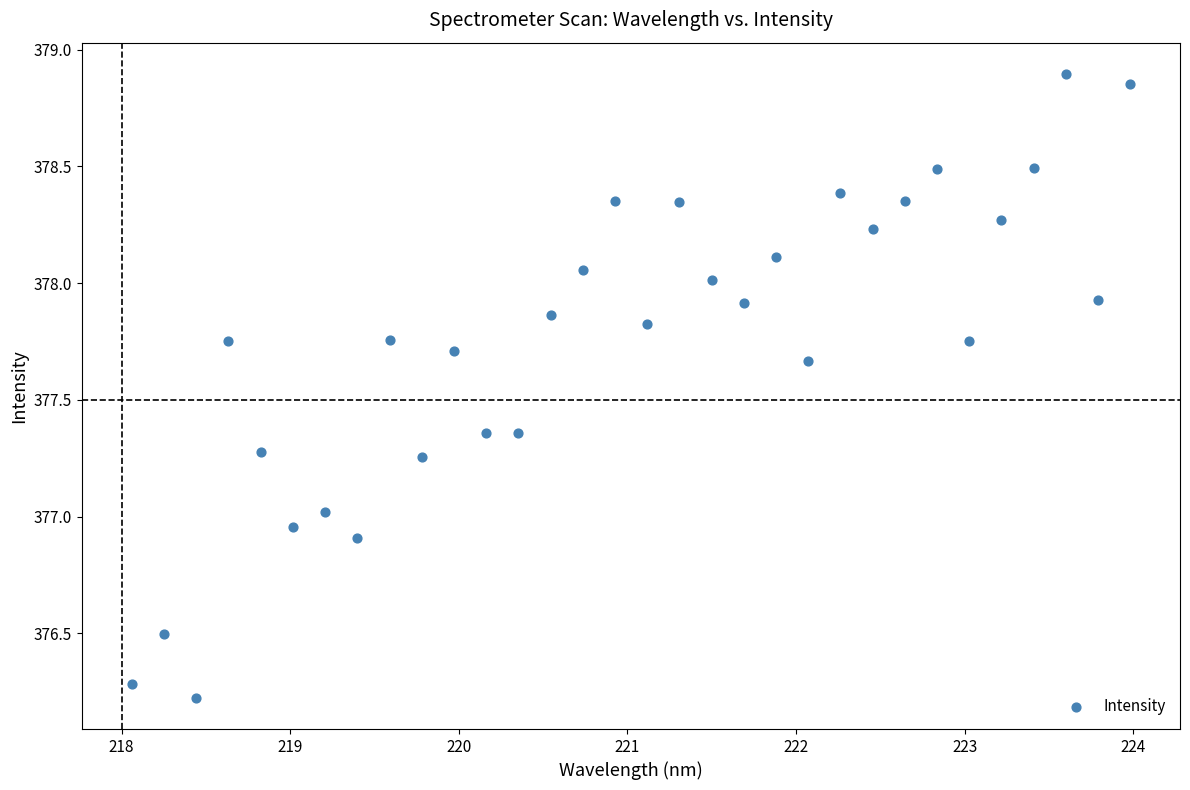

What is the range of X values (max minus min)?

5.9